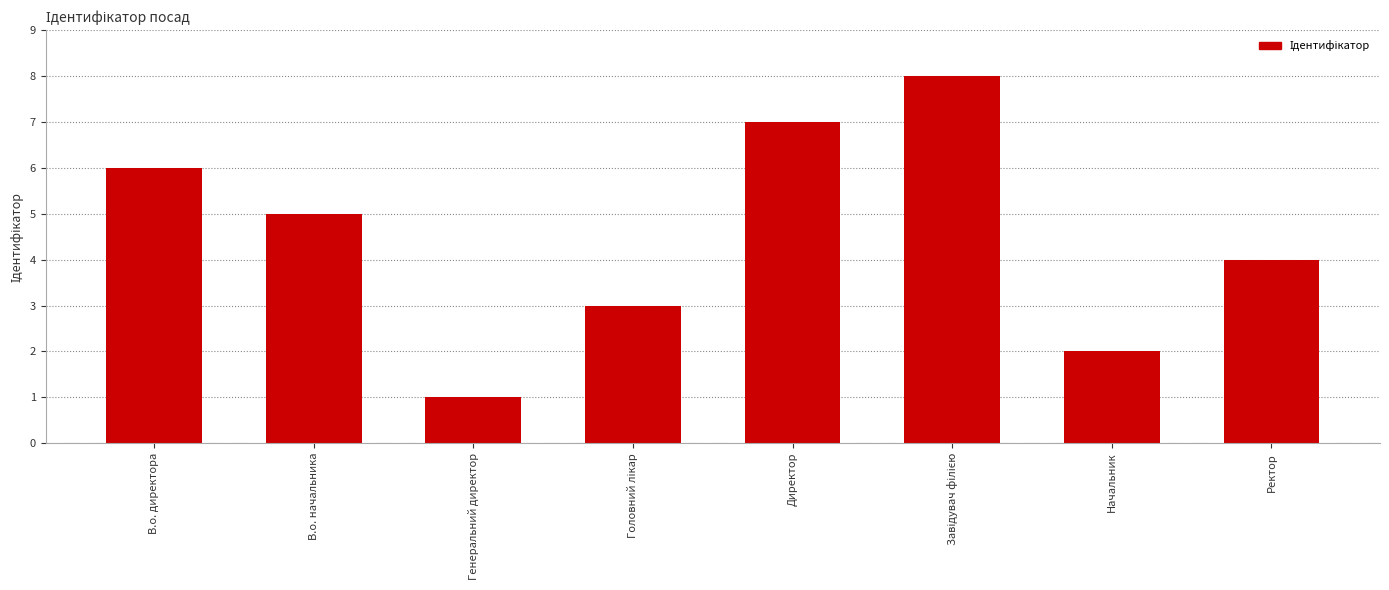

How many data points are less than 5?

4